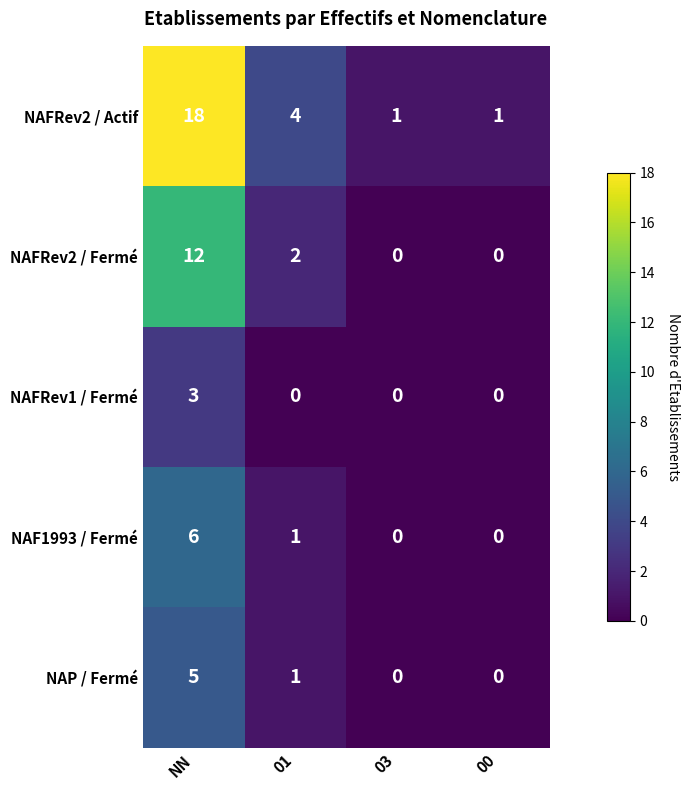

The value of NAFRev2 / Actif at NN is 24. True or false?

False